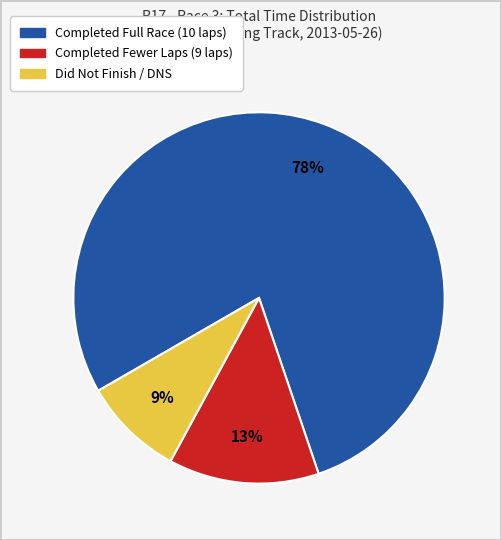

Is there a majority slice in this chart?

Yes